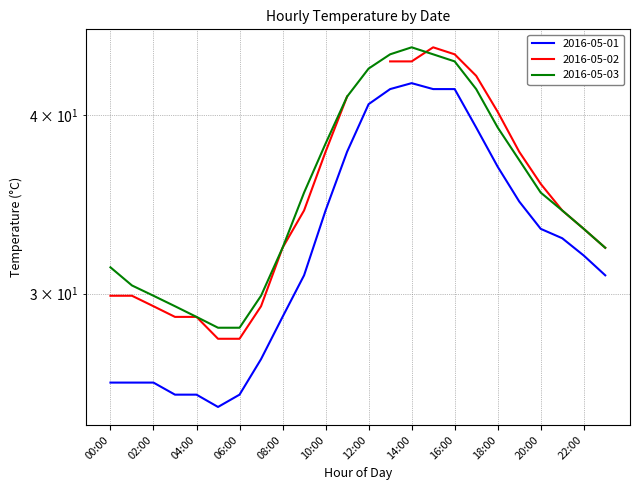

List the labels in order of 2016-05-01 value, largest first.

14:00, 13:00, 15:00, 16:00, 12:00, 17:00, 11:00, 18:00, 19:00, 10:00, 20:00, 21:00, 22:00, 09:00, 23:00, 08:00, 07:00, 00:00, 01:00, 02:00, 03:00, 04:00, 06:00, 05:00